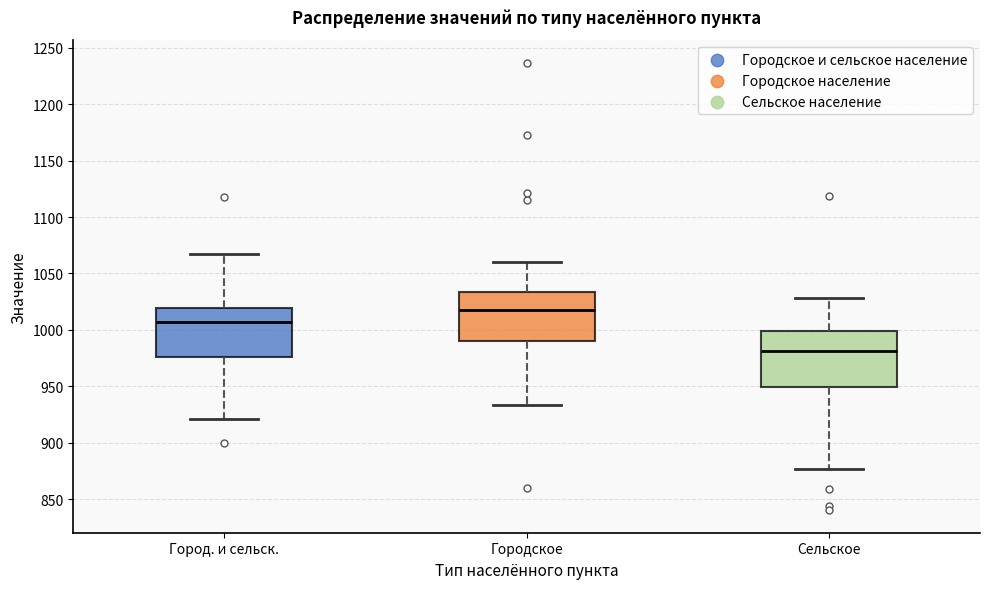

Comparing the boxes themselves (not the whiskers), which one is the tallest?

Сельское